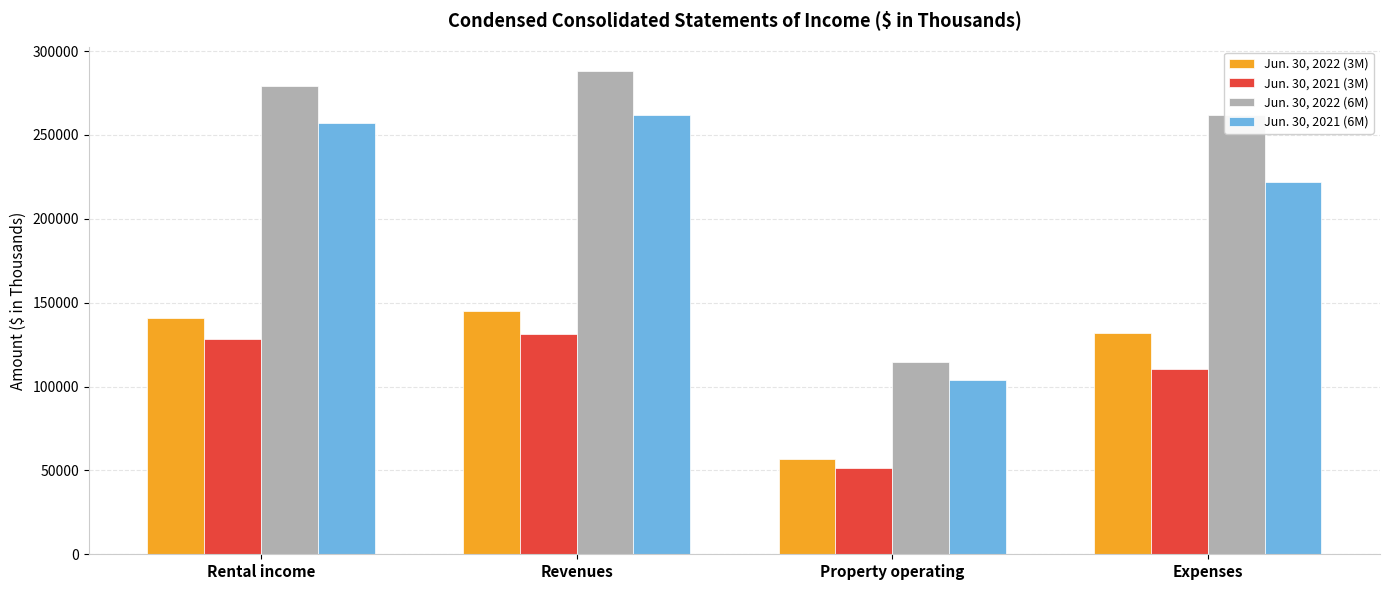

Is it true that Jun. 30, 2022 (3M) equals 38584 at Property operating?

False